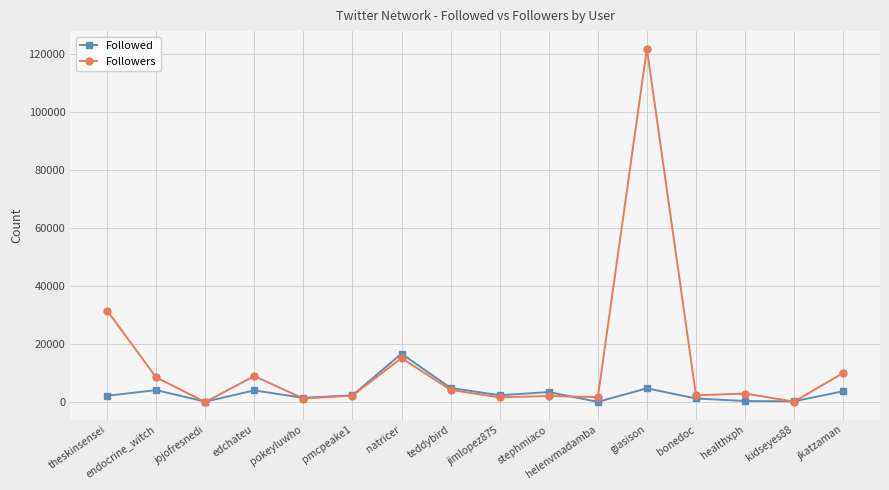

The value of Followers at natricer is 24721. True or false?

False